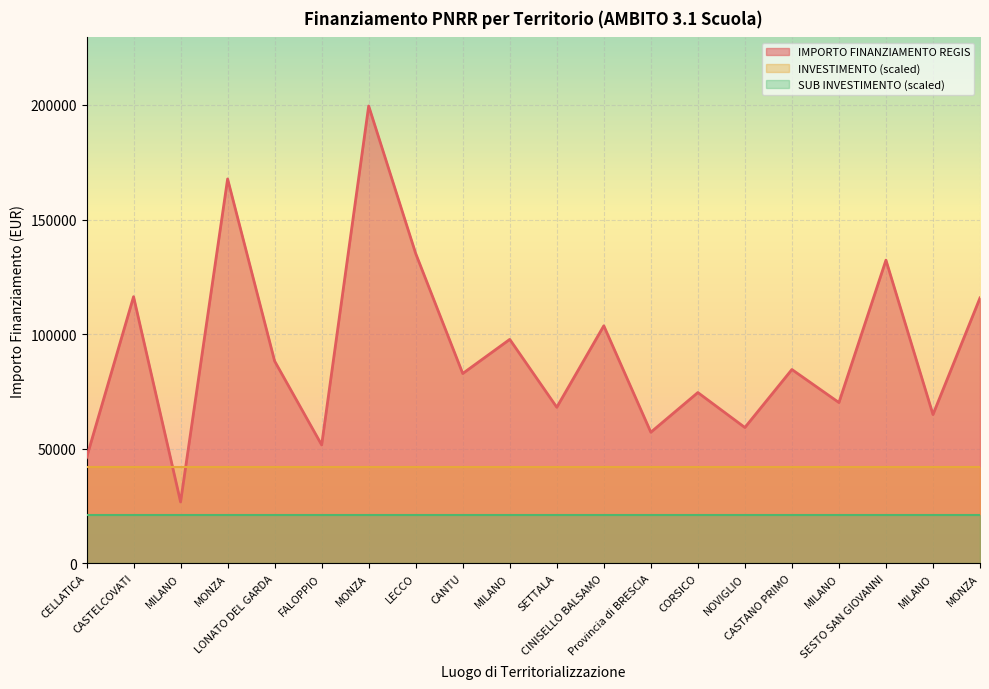

At which label does SUB INVESTIMENTO reach its peak?

CELLATICA